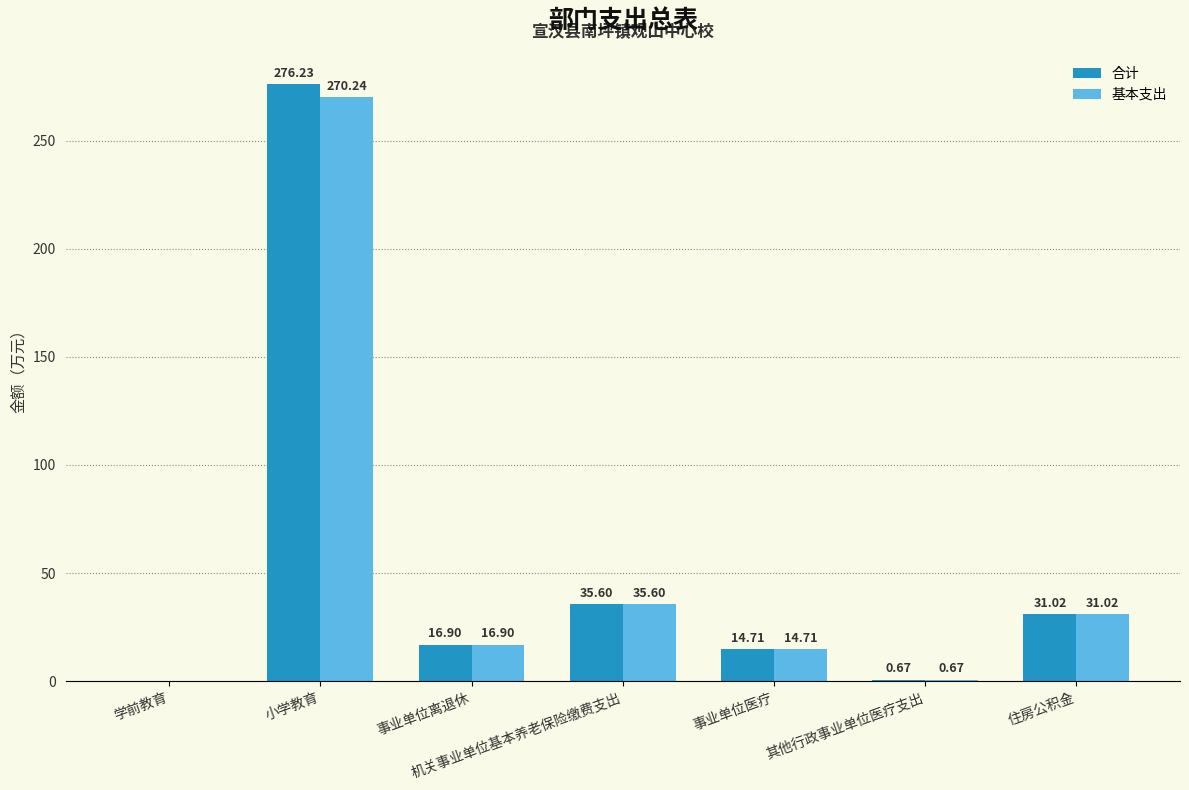

How many groups of bars are there?

7